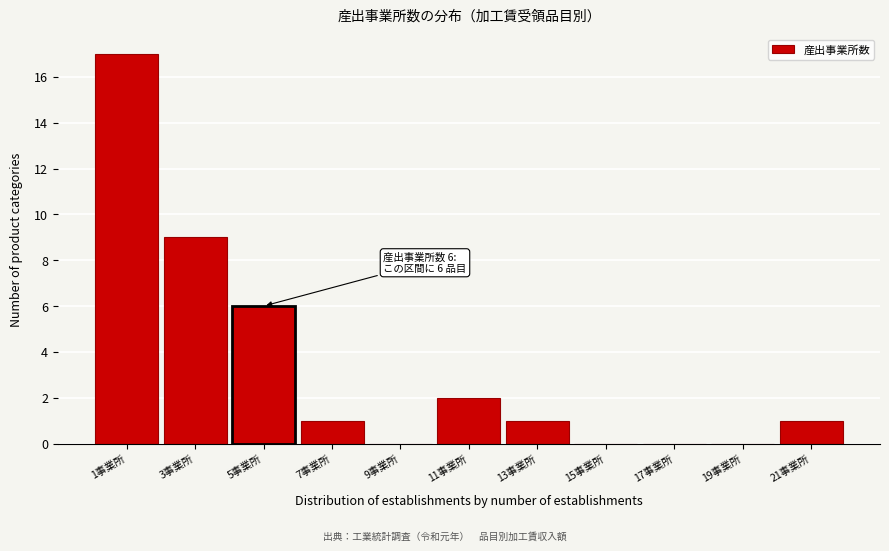

Reading left to right, extract all data points from this chart.

1事業所=17	3事業所=9	5事業所=6	7事業所=1	9事業所=0	11事業所=2	13事業所=1	15事業所=0	17事業所=0	19事業所=0	21事業所=1